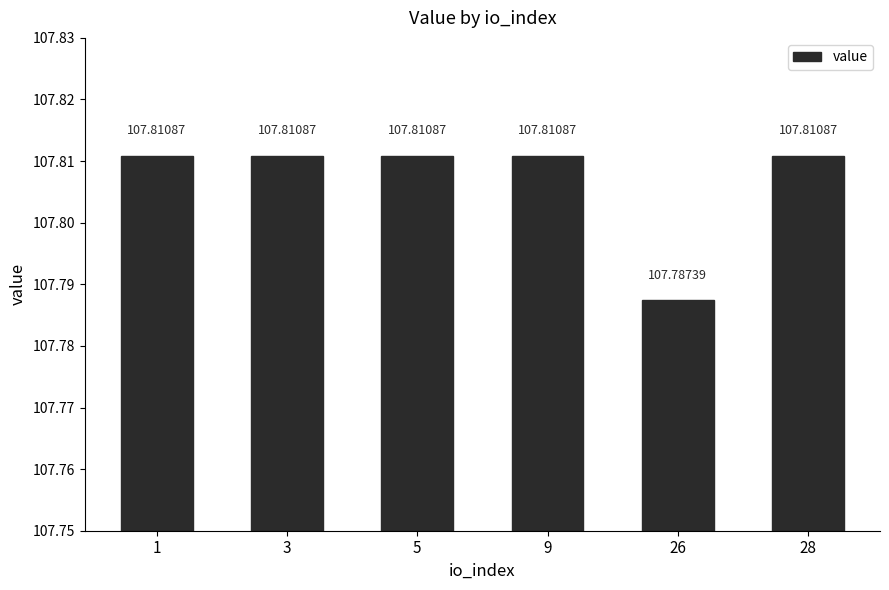

Approximately how many times larger is the value at 1 compared to 28?

1.0